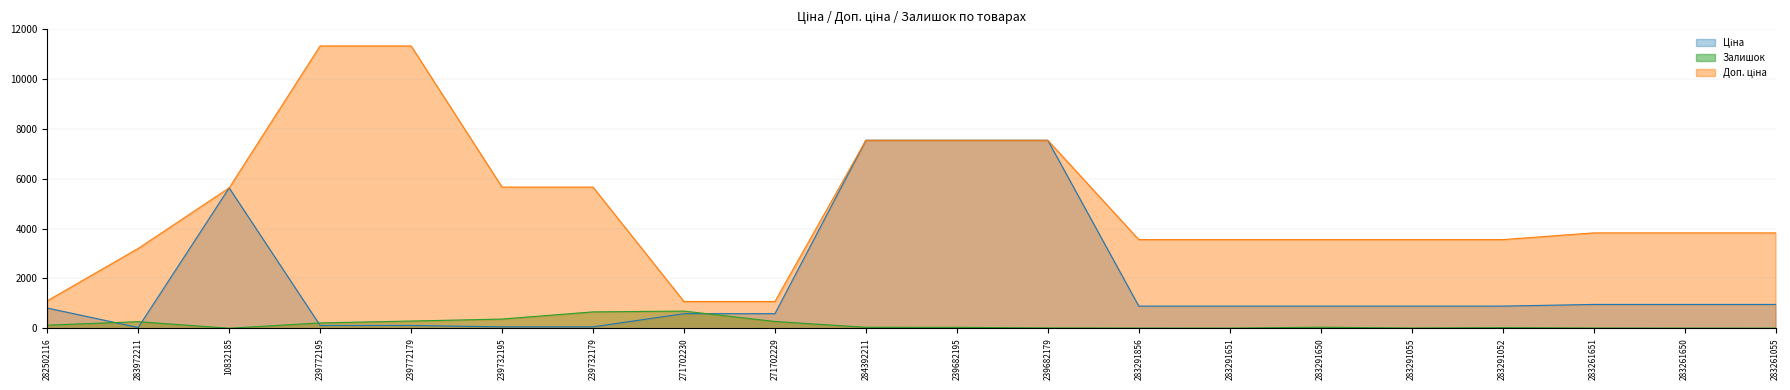

What is the sum of all Доп. ціна values?

98015.0